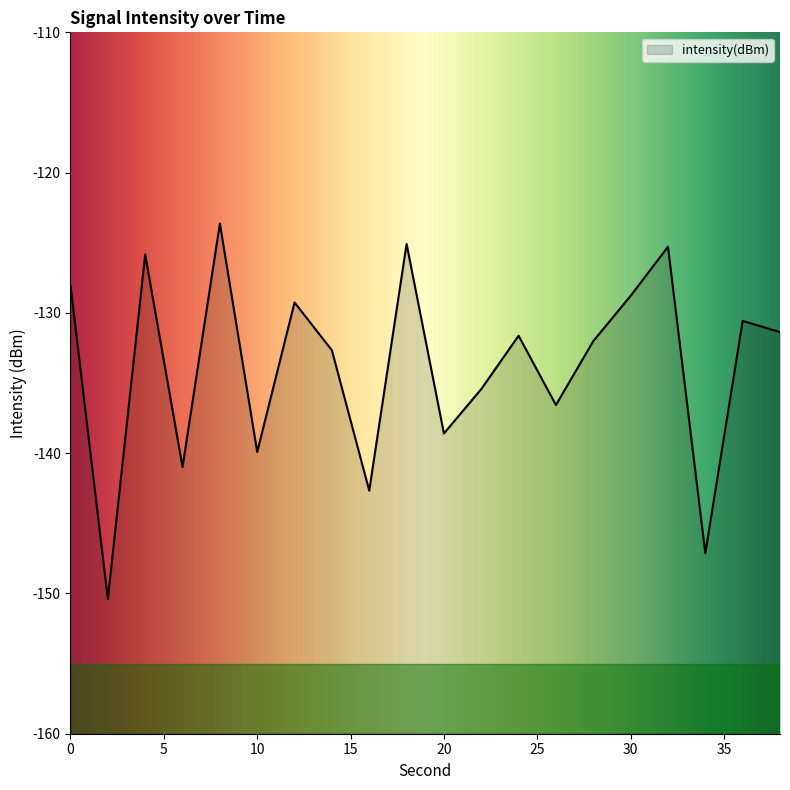

Count the number of values greater than -131.

8